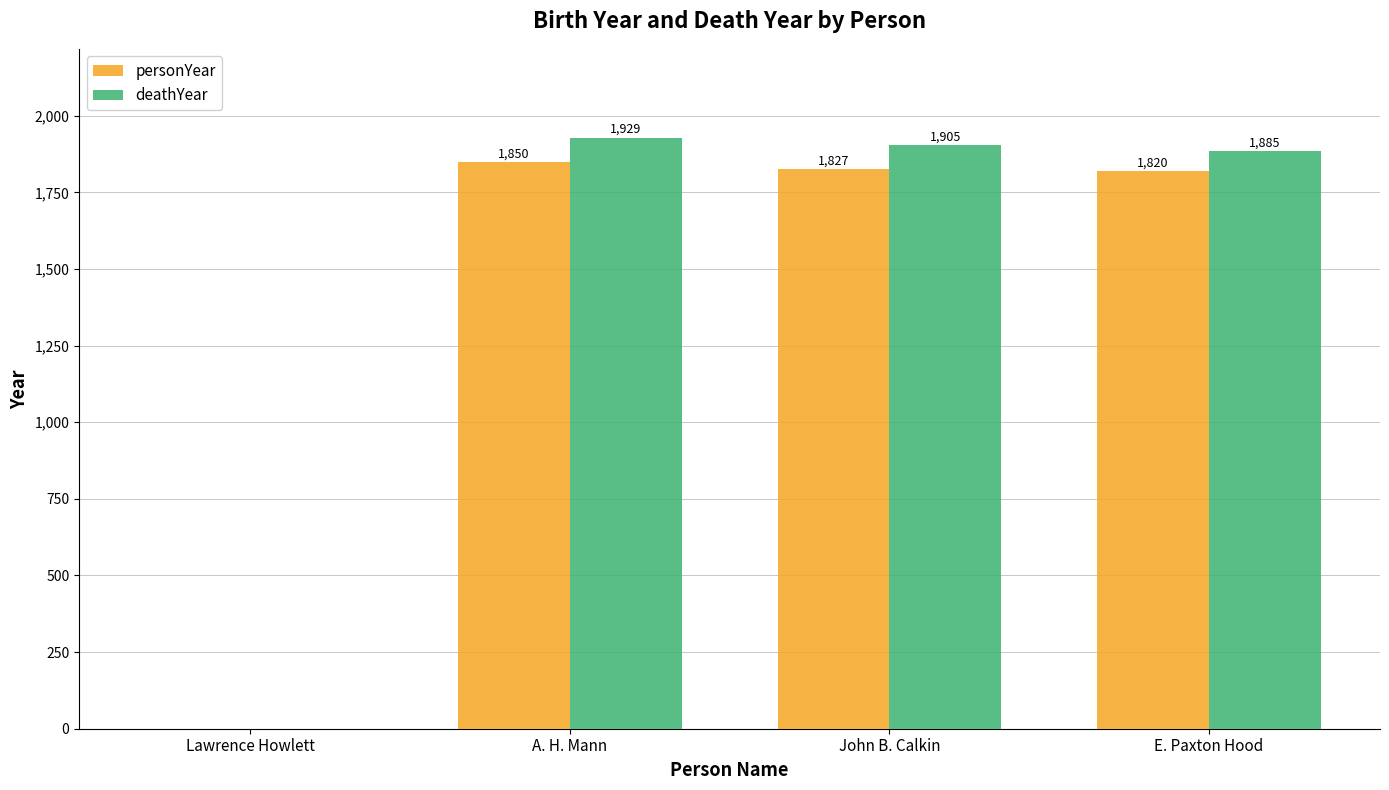

What is the highest value of the personYear series?

1850